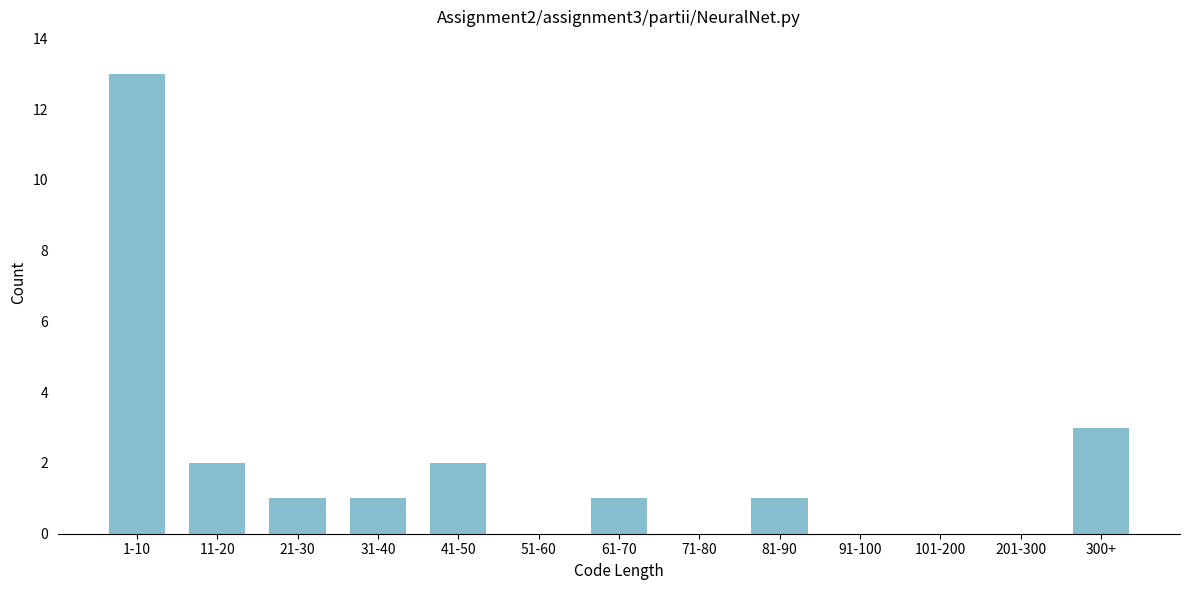

Reading left to right, extract all data points from this chart.

1-10=13	11-20=2	21-30=1	31-40=1	41-50=2	51-60=0	61-70=1	71-80=0	81-90=1	91-100=0	101-200=0	201-300=0	300+=3